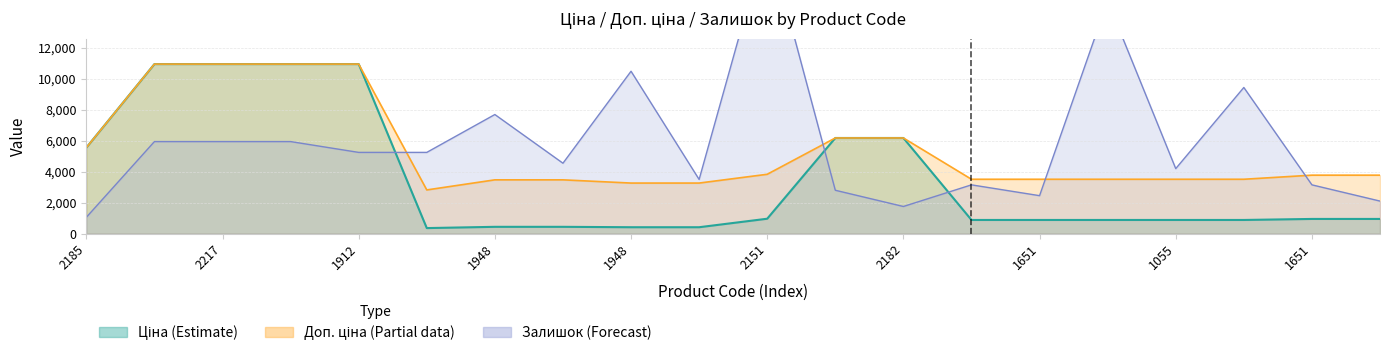

What is the minimum value for Ціна?

352.6